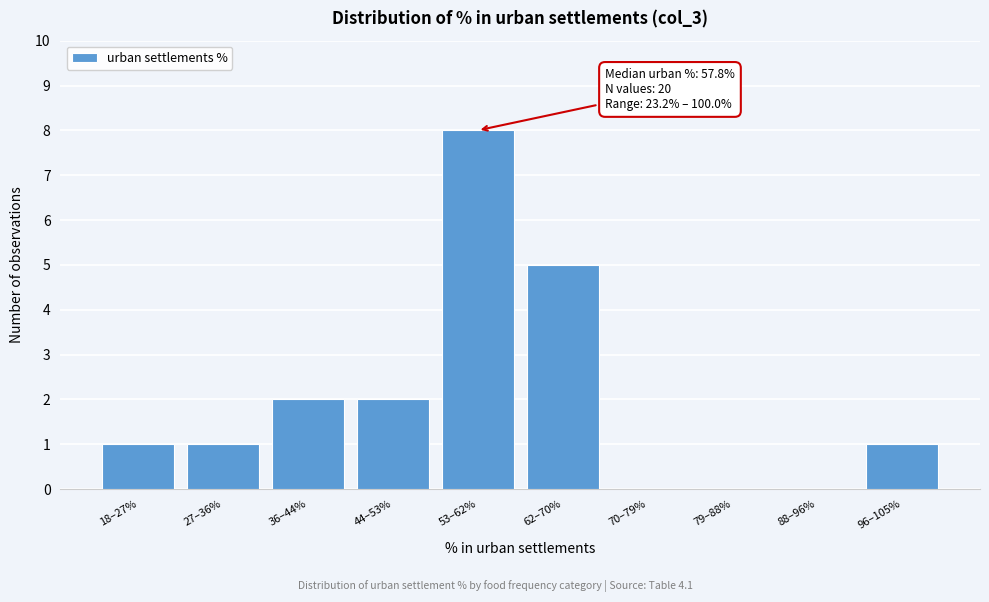

Reading right to left, extract all data points from this chart.

96–105%=1	88–96%=0	79–88%=0	70–79%=0	62–70%=5	53–62%=8	44–53%=2	36–44%=2	27–36%=1	18–27%=1